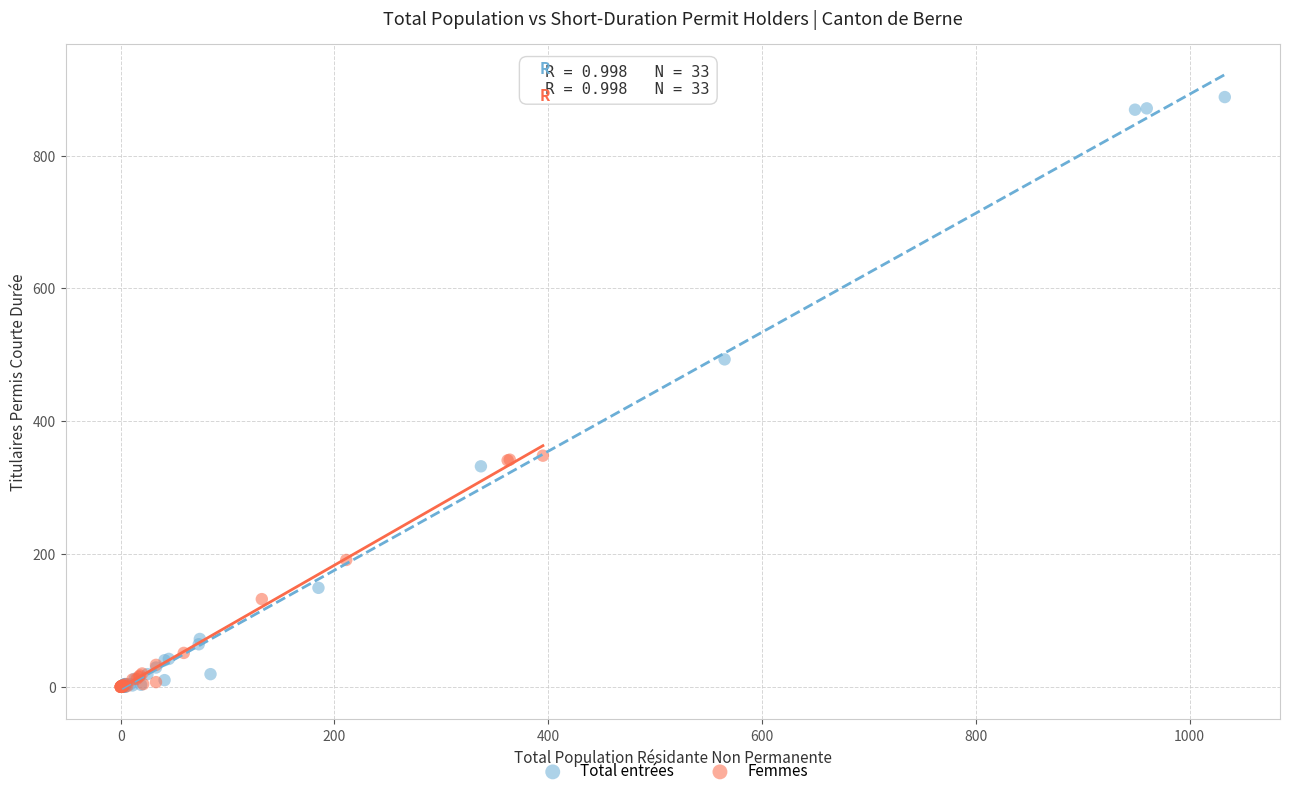

Which series contains the highest Y value?

Total entrées